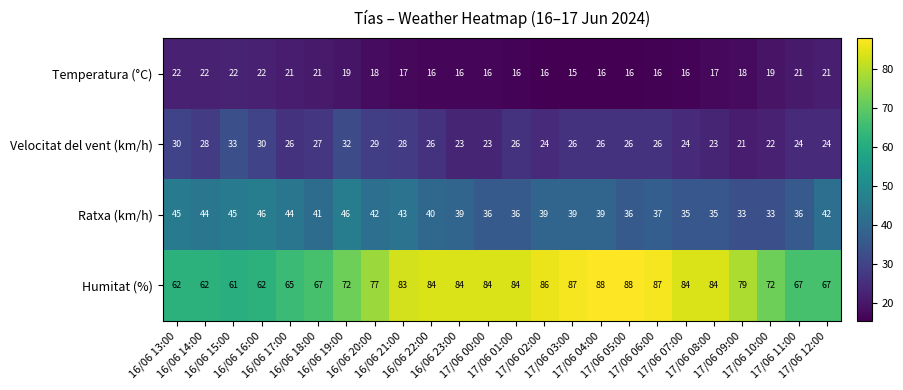

What is the difference between the highest and lowest values at 16/06 14:00?

40